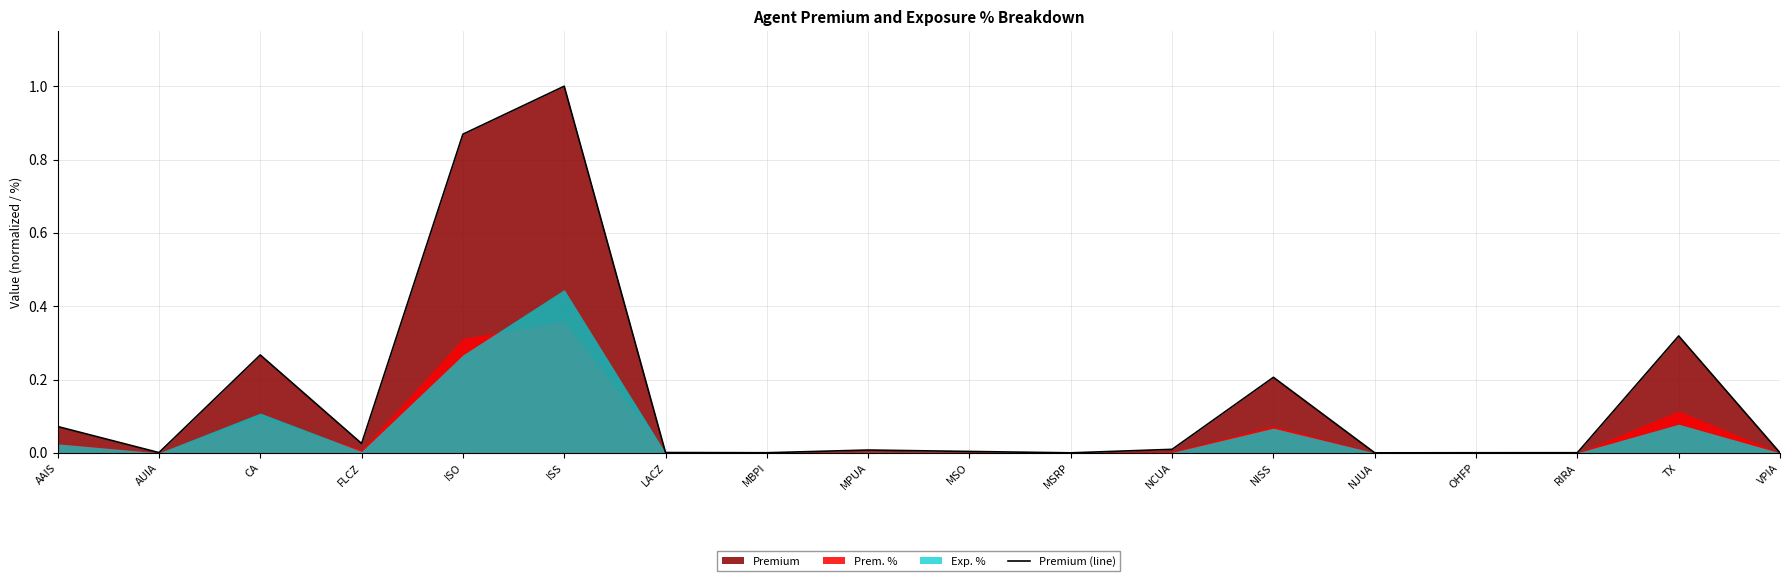

How many data points does each series have?

18